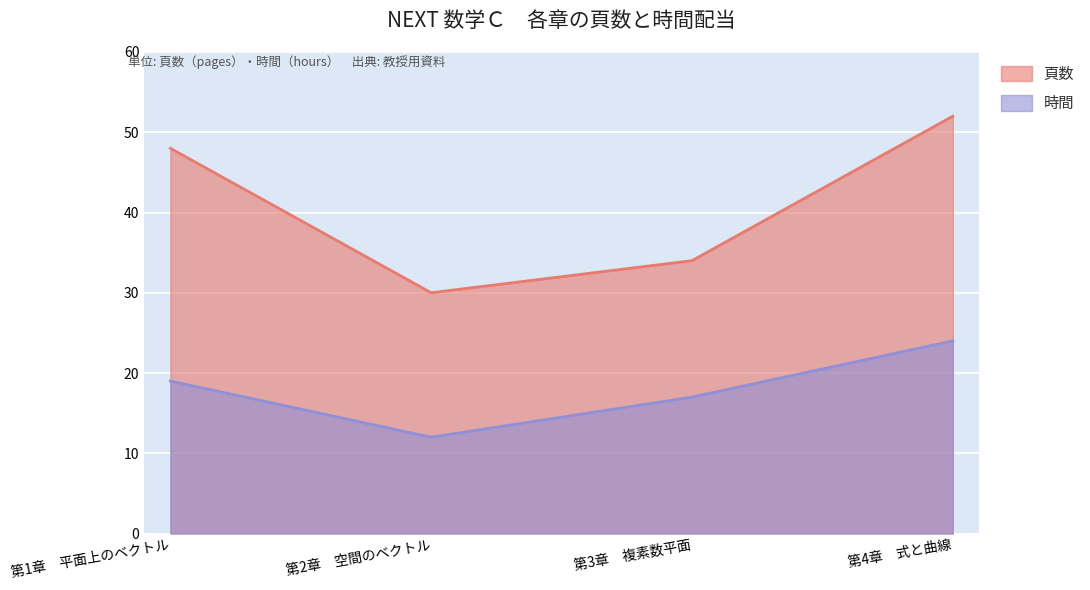

Reading left to right, list all the values displayed in this chart.

頁数: 48	30	34	52
時間: 19	12	17	24